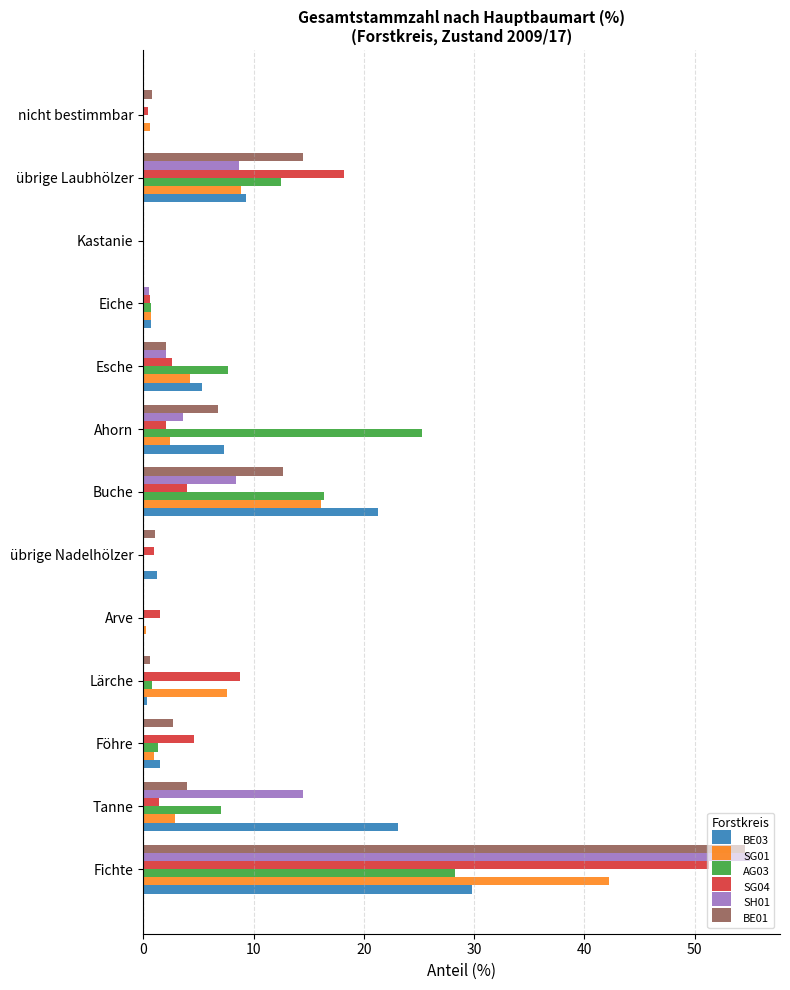

The SH01 series shows 34.1 at Fichte. True or false?

False